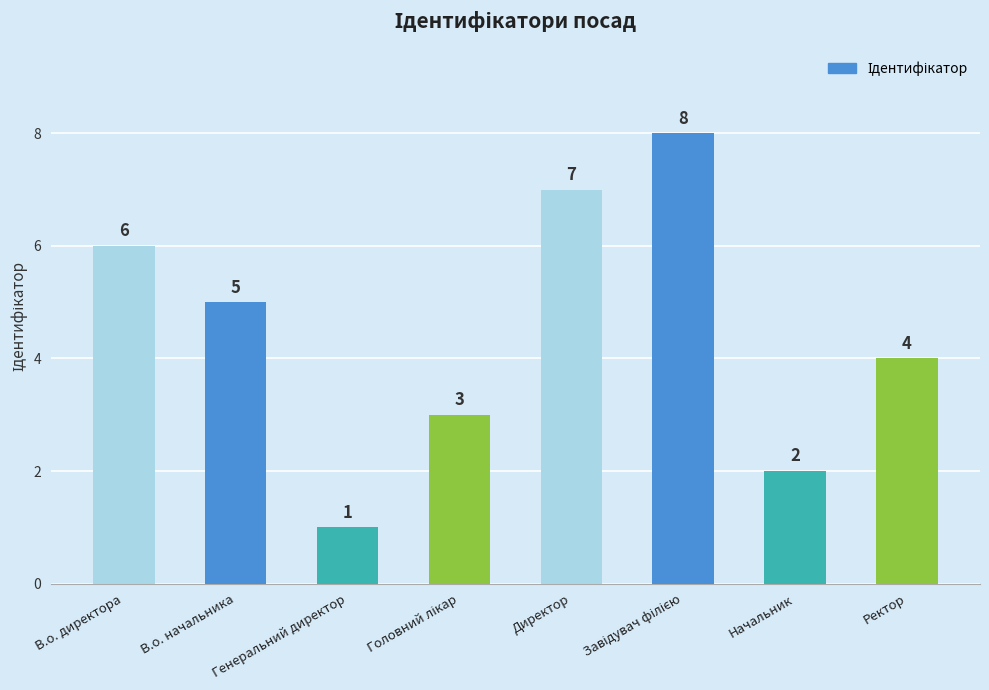

The chart shows a value of 4 at Директор. True or false?

False